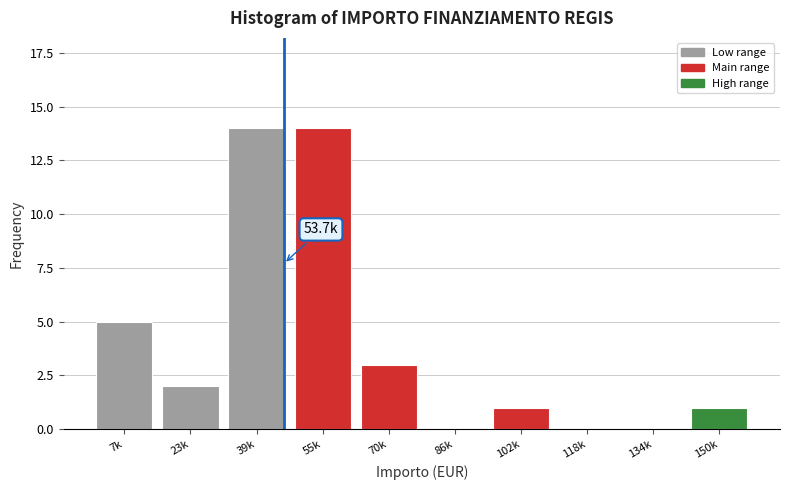

Reading right to left, transcribe all the data shown in this chart.

150k=1	134k=0	118k=0	102k=1	86k=0	70k=3	55k=14	39k=14	23k=2	7k=5